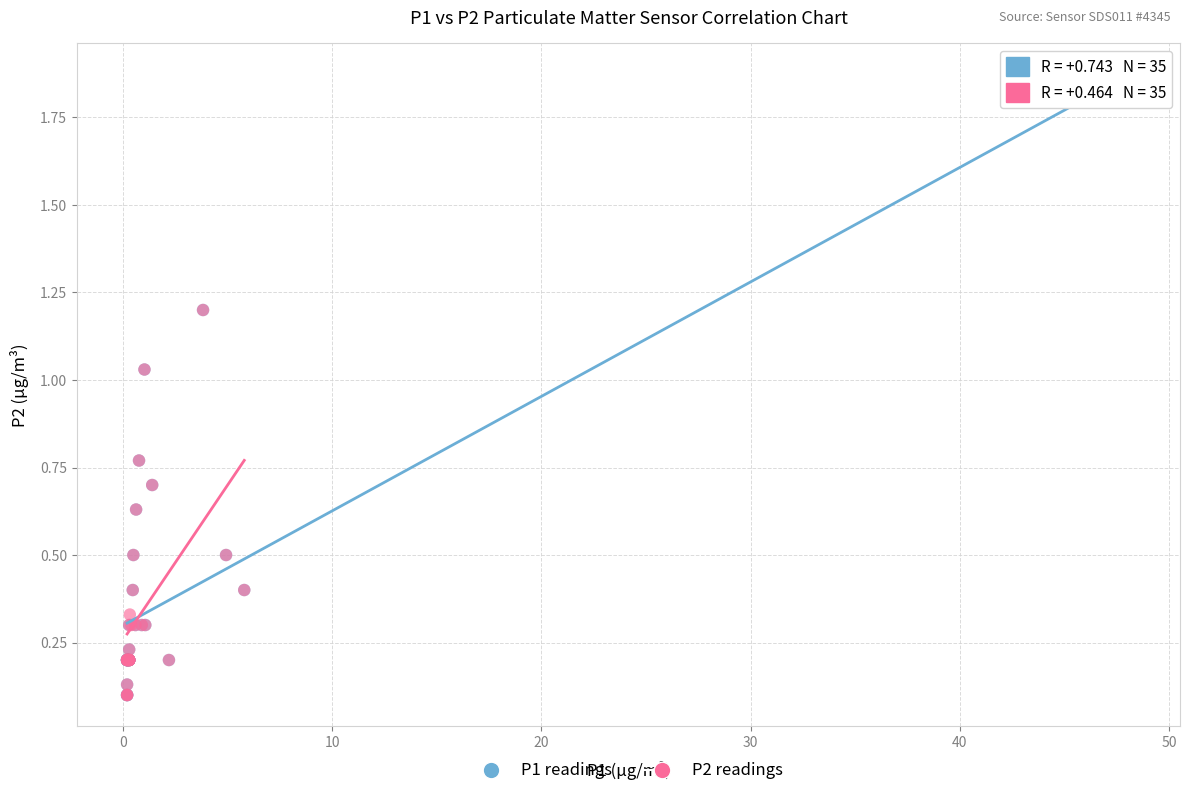

Which series has the largest Y range (max minus min)?

P1 readings